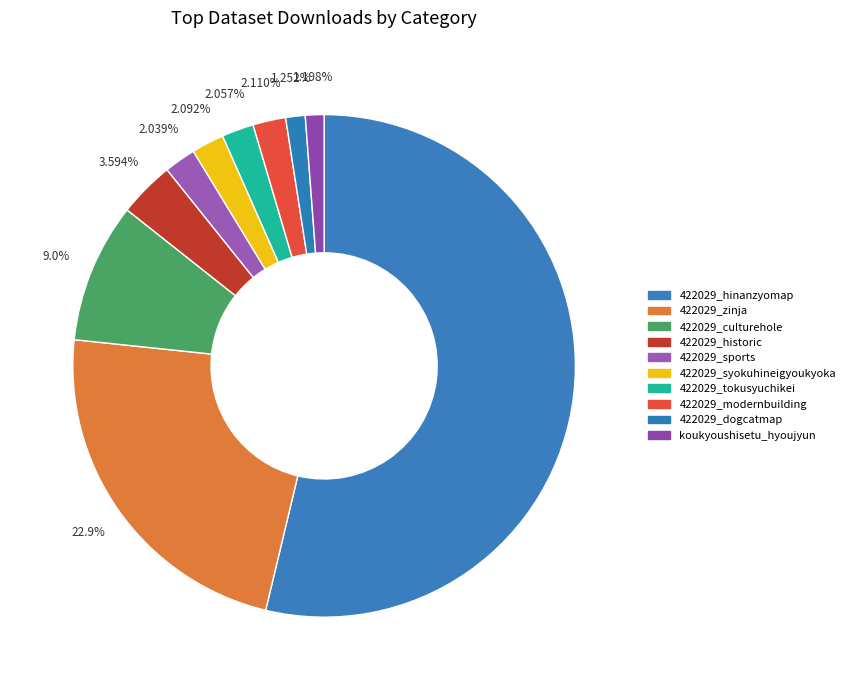

What is the largest slice in the pie chart?

422029_hinanzyomap